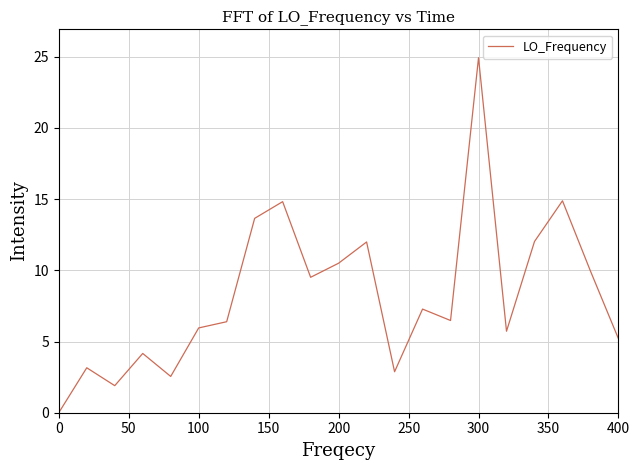

What is the greatest value displayed?

24.9